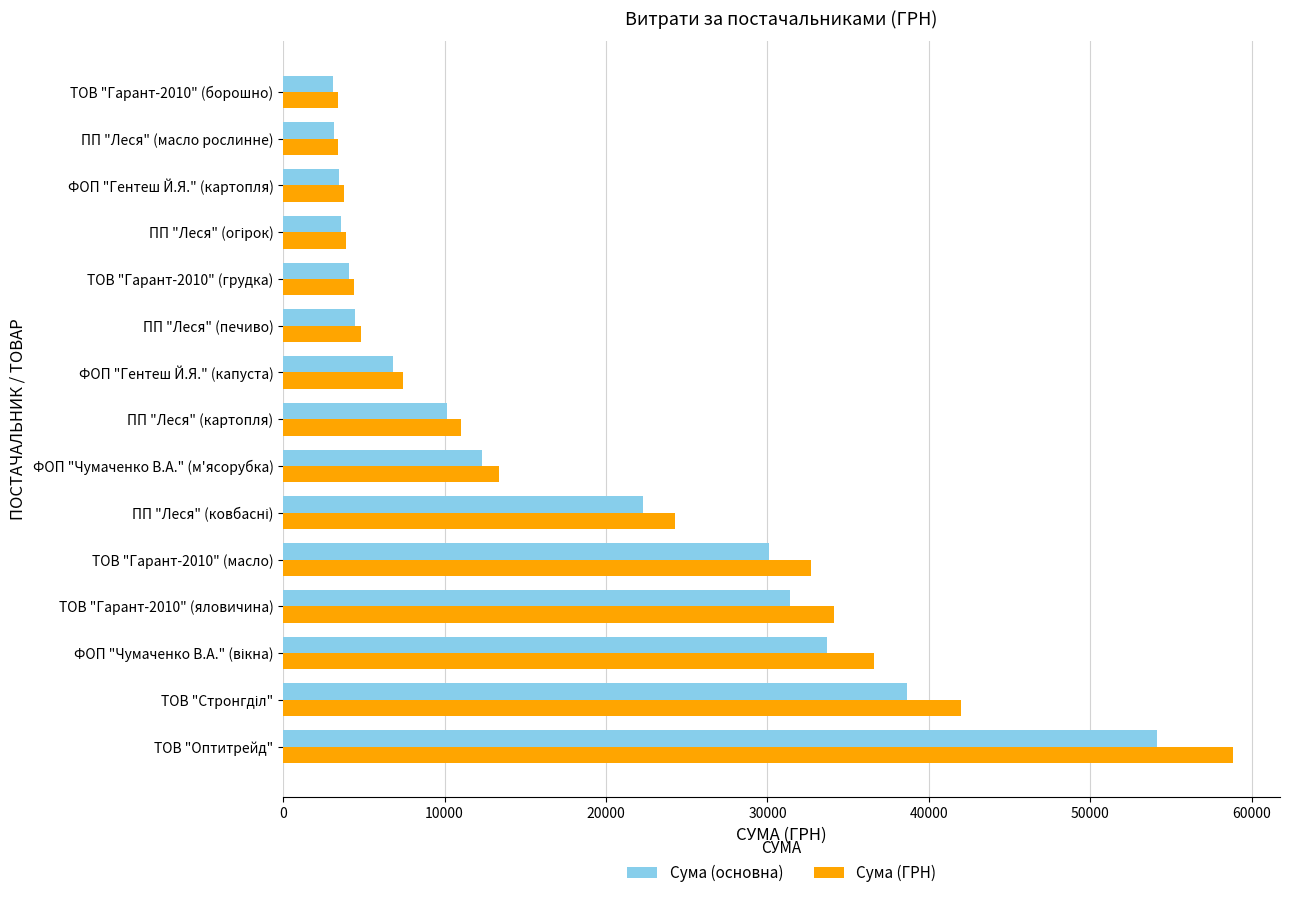

The value of Сума (основна) at ФОП "Чумаченко В.А." (м'ясорубка) is 22094.7. True or false?

False